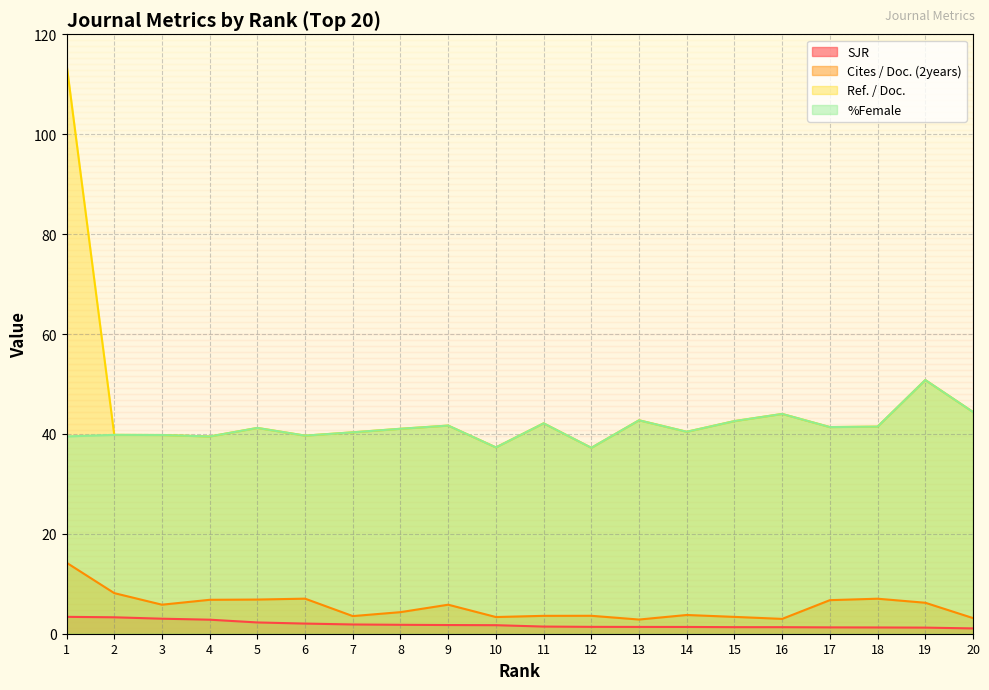

Reading right to left, list all the values displayed in this chart.

SJR: 1.1	1.2	1.3	1.3	1.3	1.3	1.4	1.4	1.4	1.4	1.7	1.7	1.8	1.9	2.0	2.3	2.8	3.0	3.3	3.4
Cites / Doc. (2years): 3.1	6.2	7.0	6.7	3.0	3.4	3.8	2.8	3.6	3.6	3.3	5.8	4.3	3.5	7.0	6.8	6.8	5.8	8.1	14.2
Ref. / Doc.: 44.4	50.8	41.5	41.4	44.0	42.6	40.4	42.7	37.2	42.1	37.3	41.7	41.0	40.3	39.7	41.2	39.5	39.8	39.8	114.0
%Female: 44.4	50.8	41.5	41.4	44.0	42.6	40.4	42.7	37.2	42.1	37.3	41.7	41.0	40.3	39.7	41.2	39.5	39.8	39.8	39.5